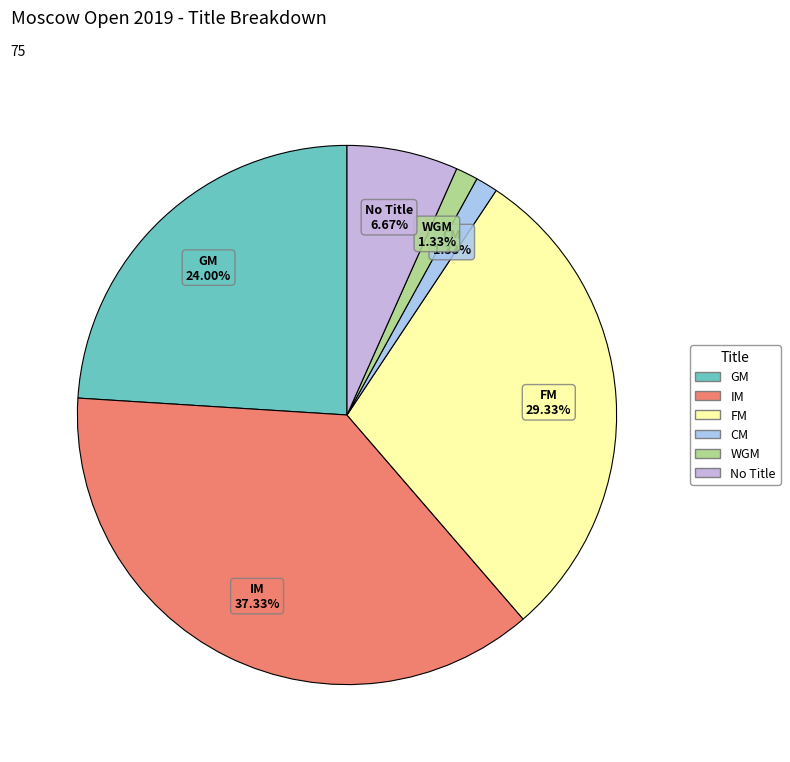

Is there a majority slice in this chart?

No